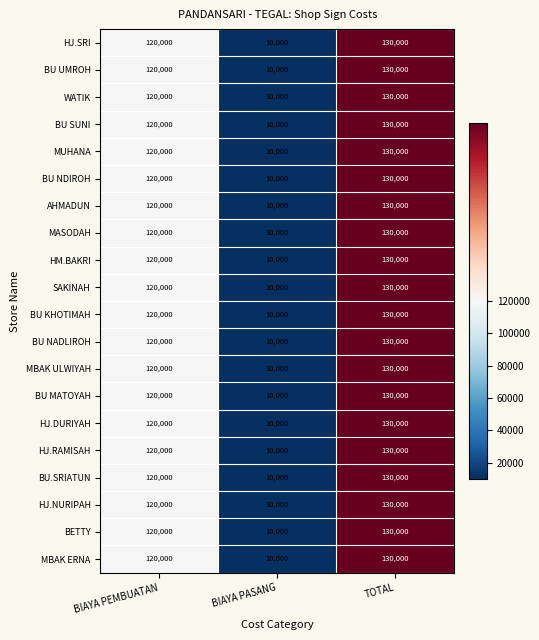

What is the sum of all MBAK ERNA values?

260000